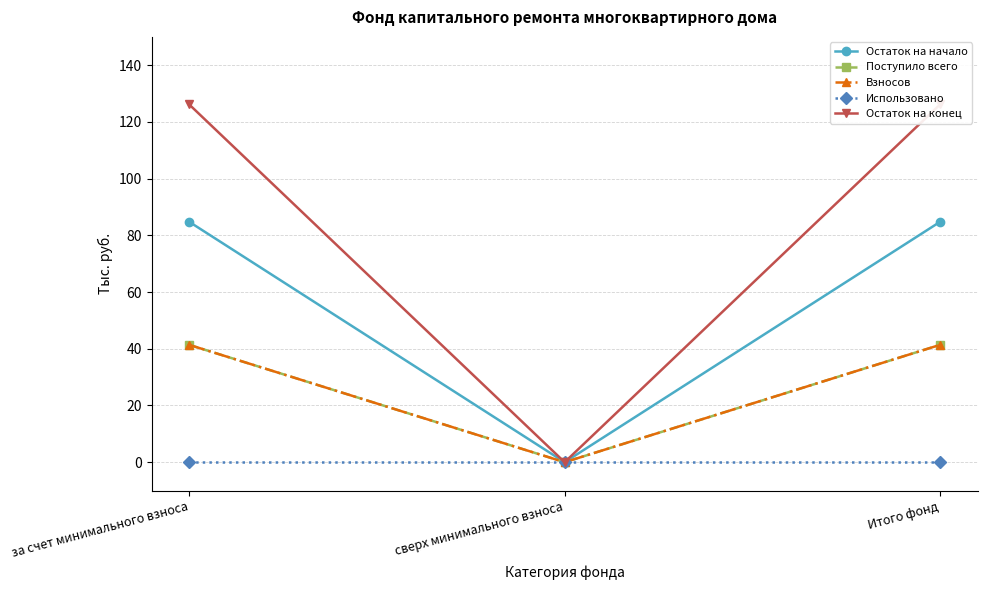

Is this an area chart (filled region under the line)?

No